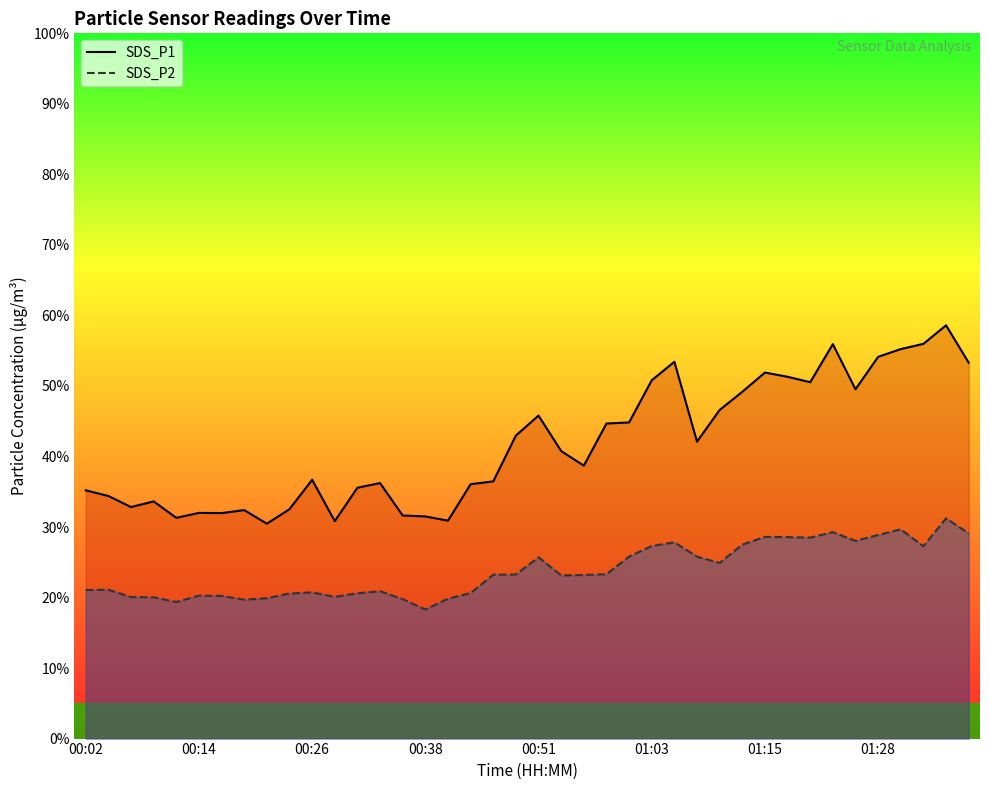

True or false: SDS_P1 has more than 1 interior local peaks.

True